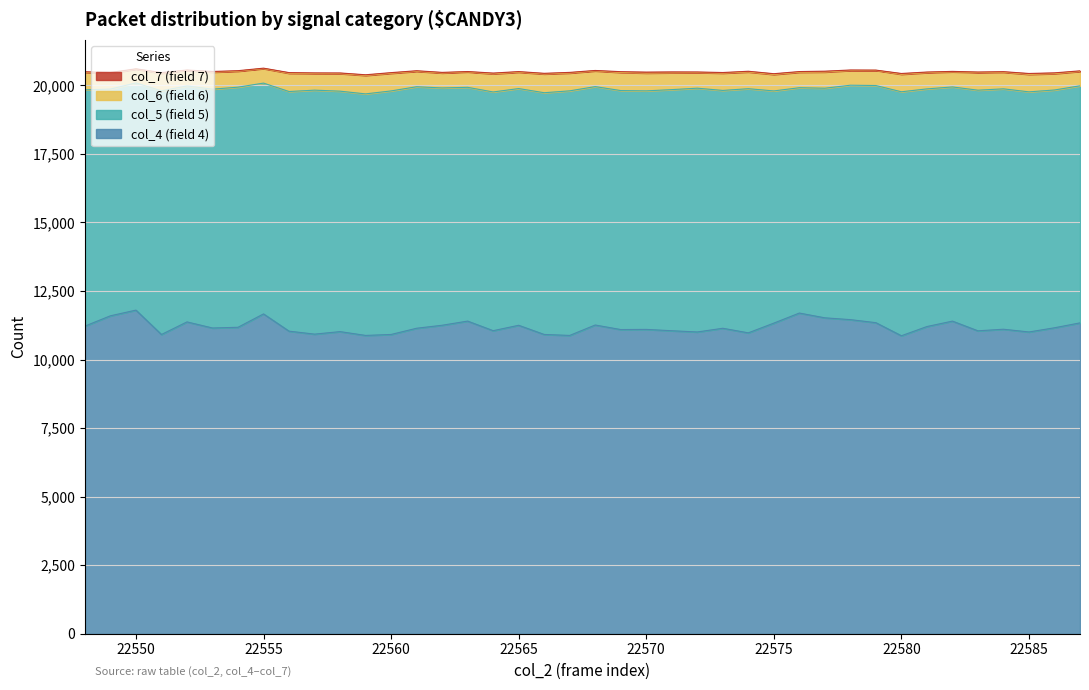

True or false: col_7 has a value of 40 at 22549.

False